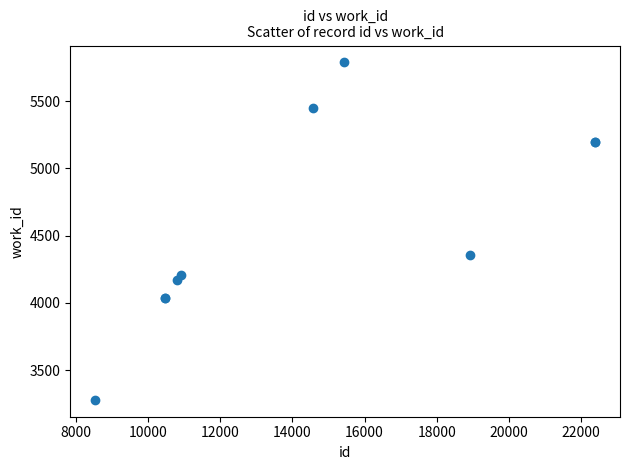

What Y value in the scatter plot is closest to 4533?

4353